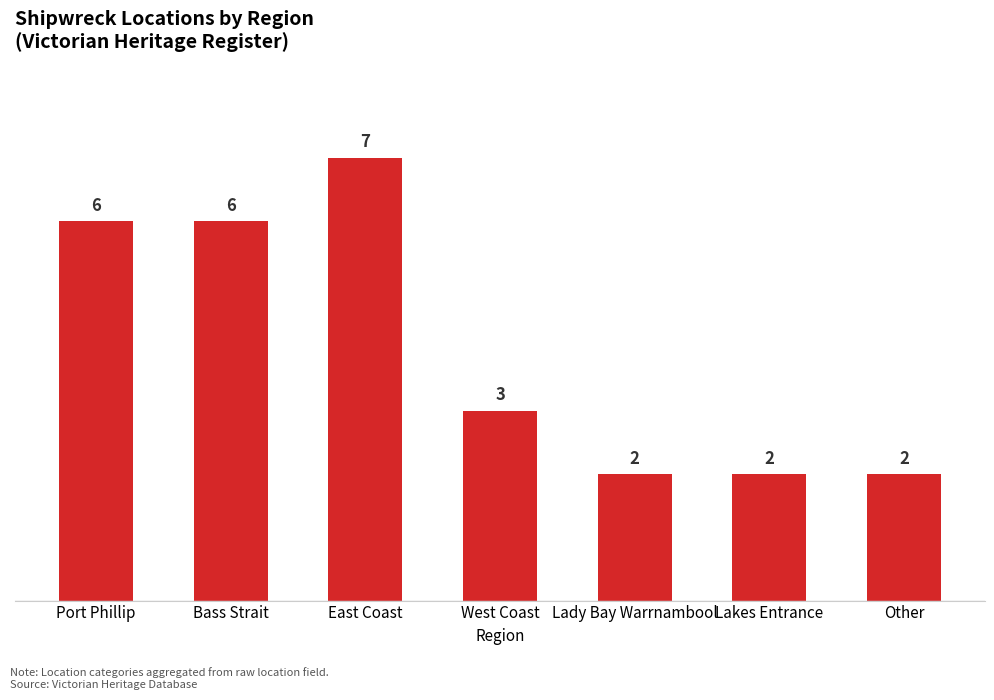

What is the sum of all values?

28